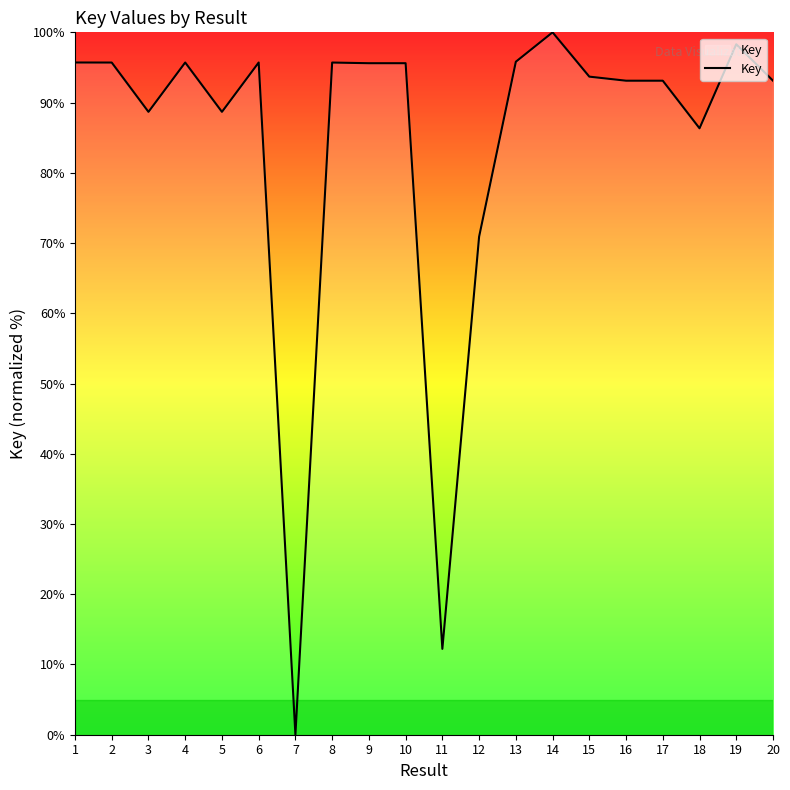

What is the difference between the maximum and minimum values?

100.0